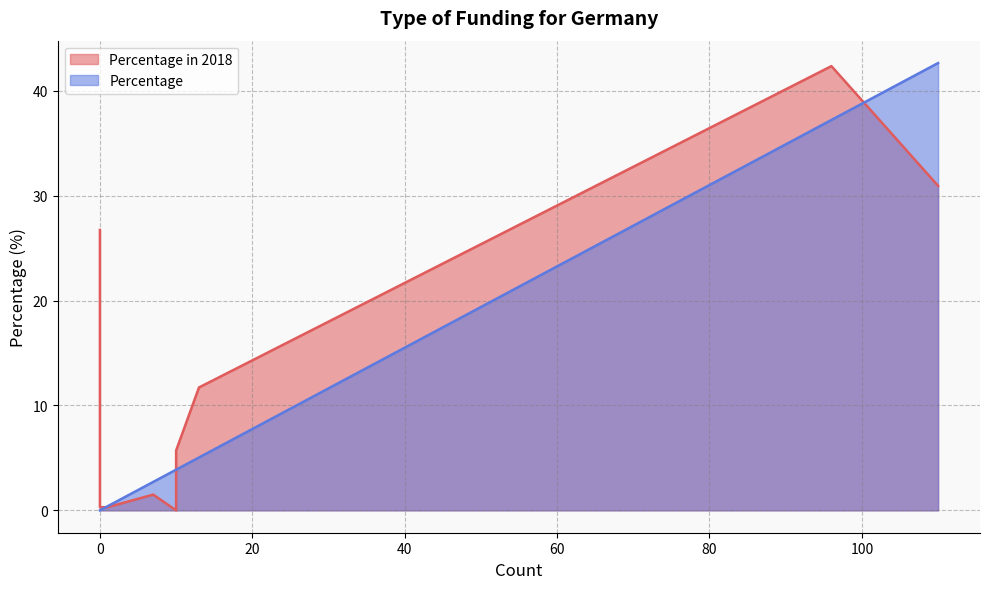

Which series changed the most between Grants and I volunteer my time?

Percentage